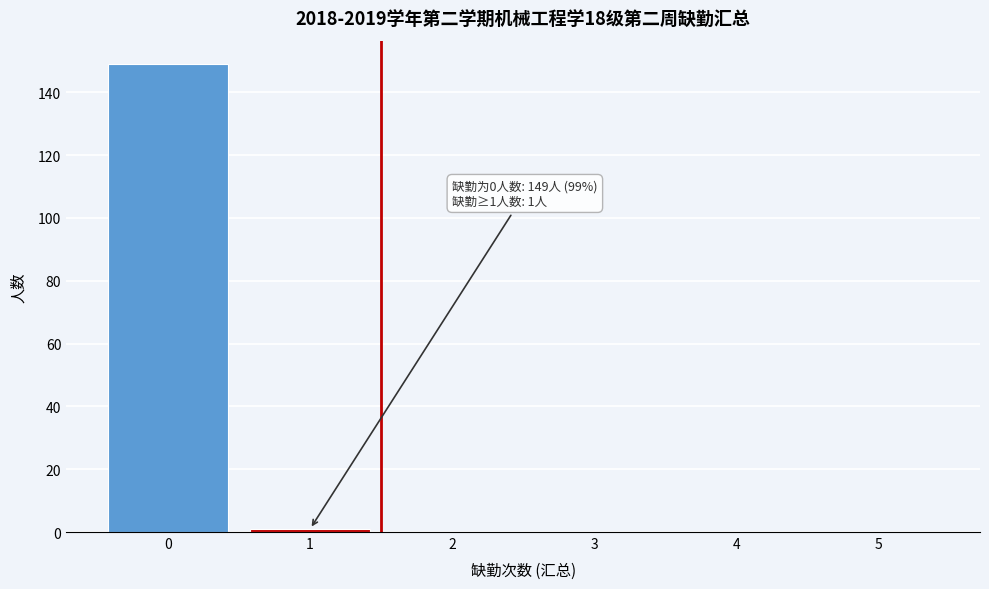

Reading right to left, extract all data points from this chart.

5=0	4=0	3=0	2=0	1=1	0=149